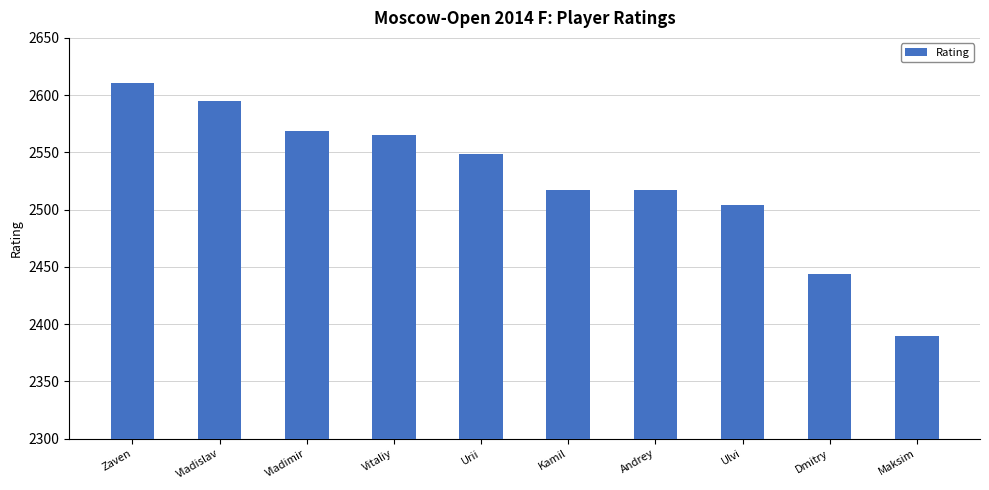

Are the bars grouped side by side (vs. stacked)?

No